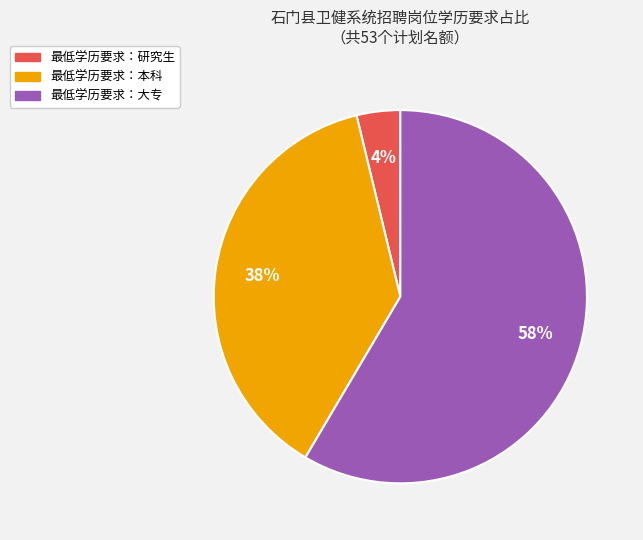

Does any single category account for the majority?

Yes